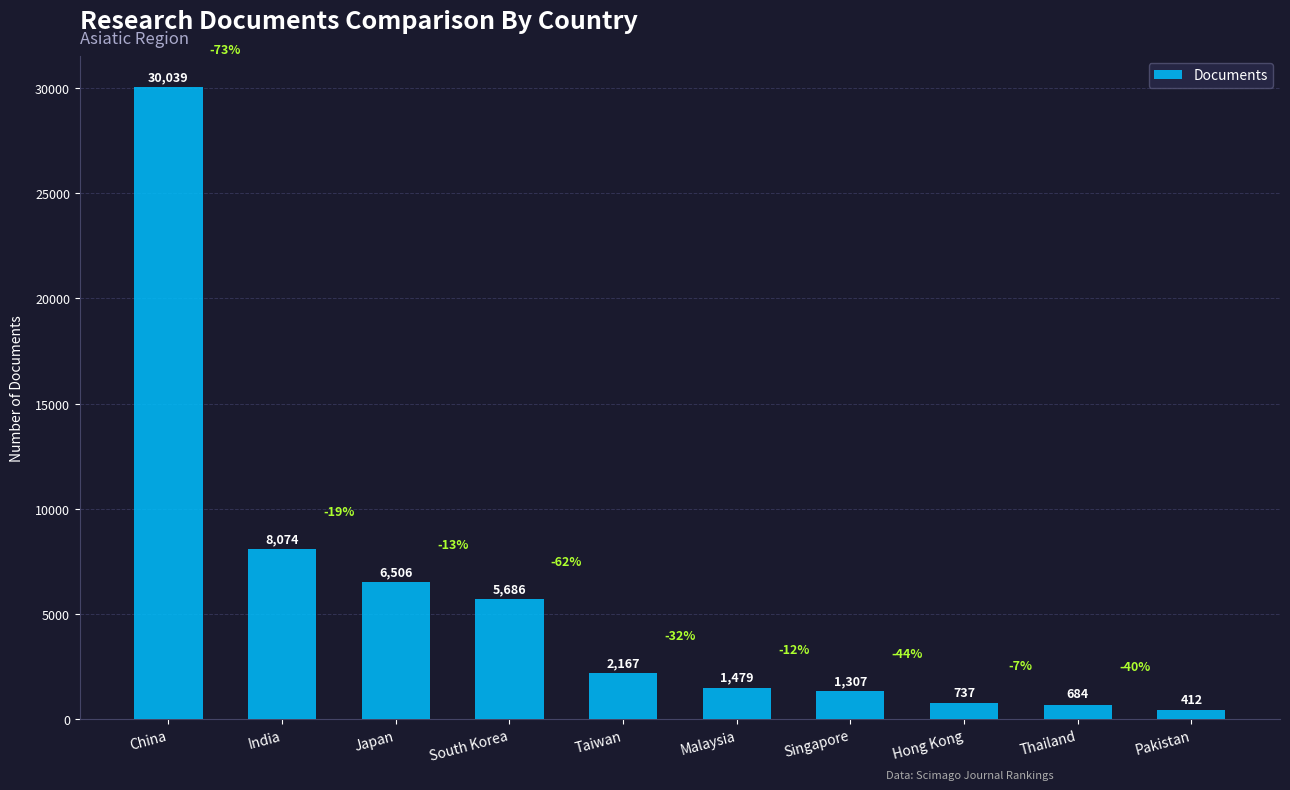

What is the value of the 5th bar from the left?

2167